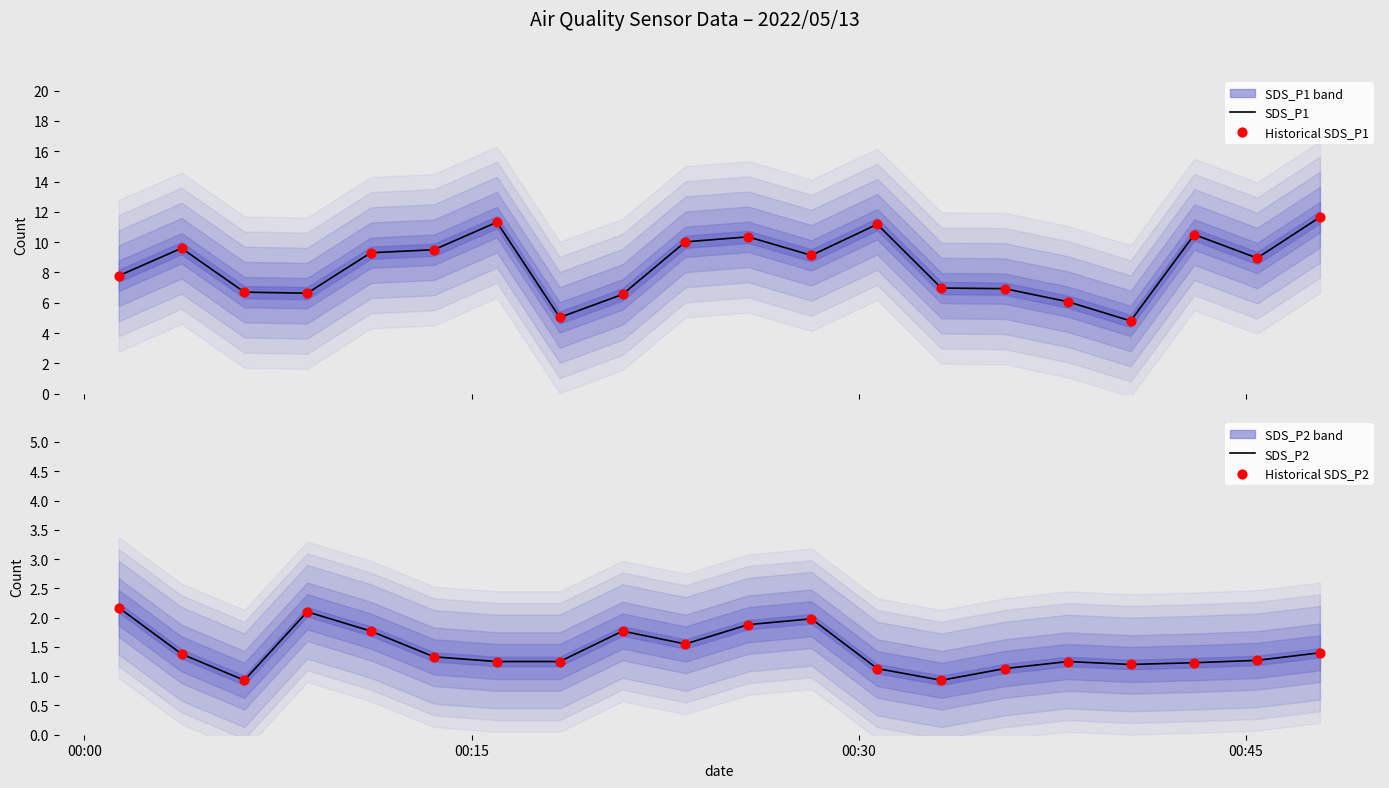

Which series has the largest total across all categories?

SDS_P1